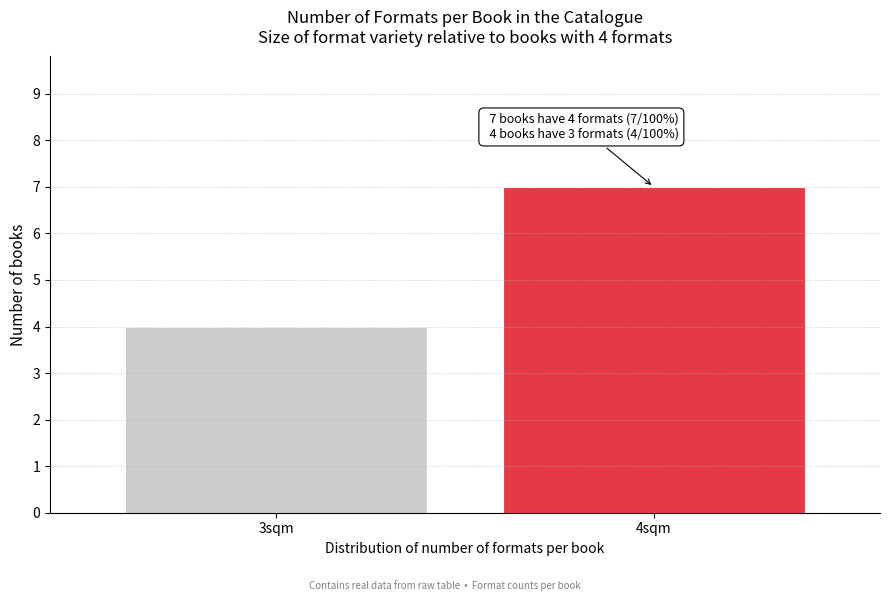

Reading left to right, list all the values displayed in this chart.

3sqm=4	4sqm=7